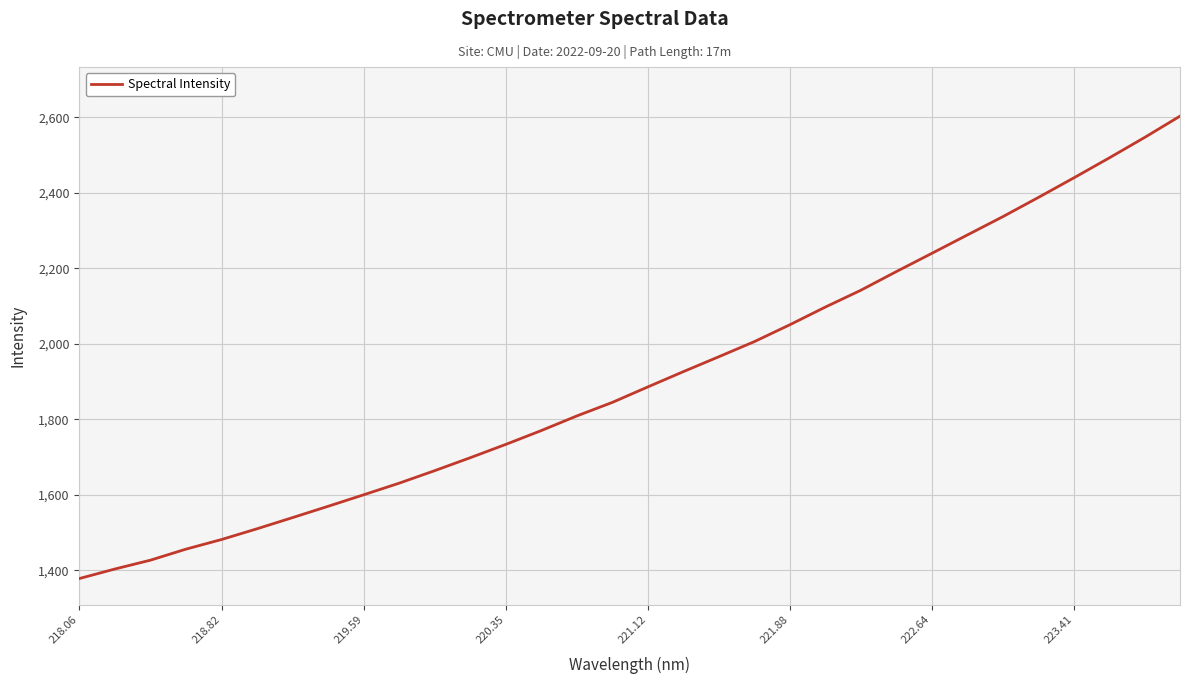

How many values exceed 1886?

16